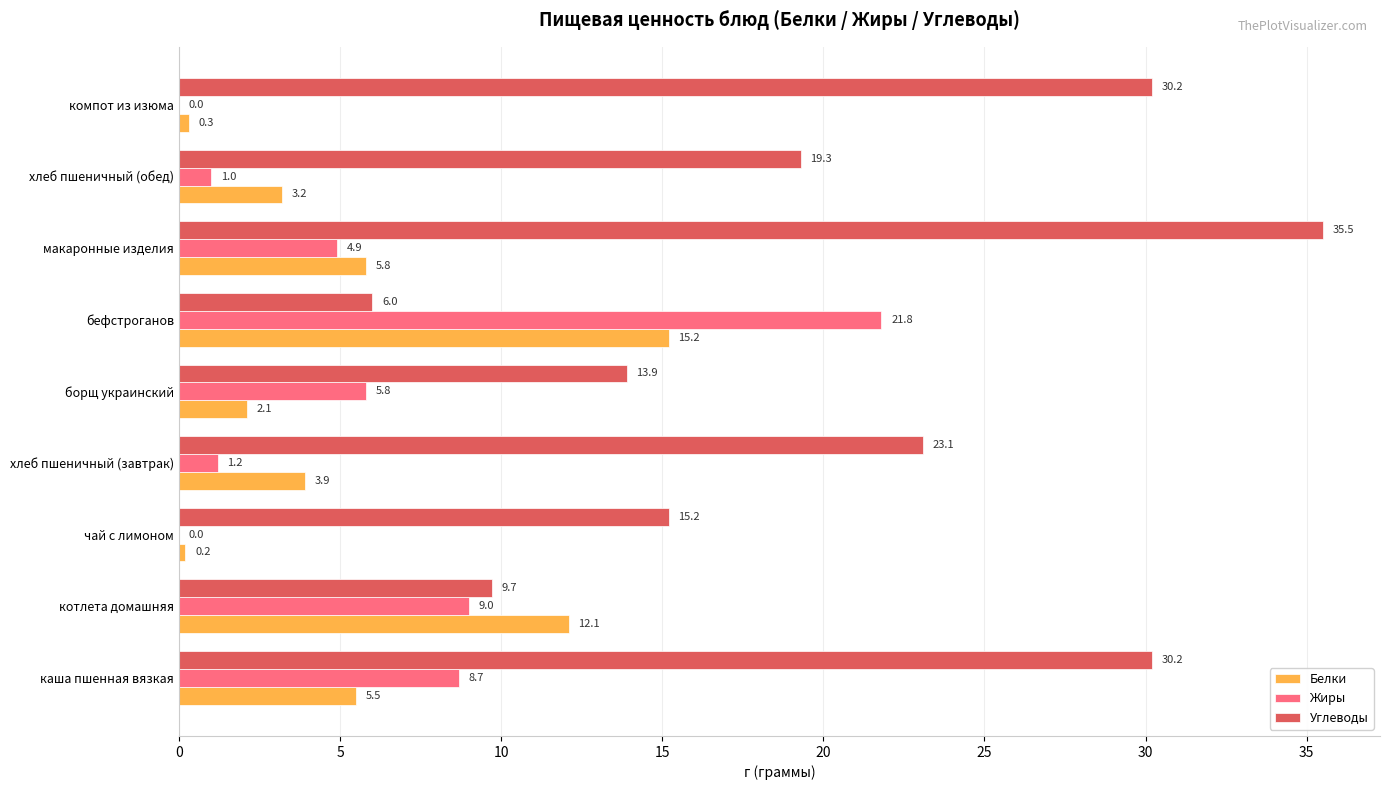

What is the maximum value shown in the chart?

35.5